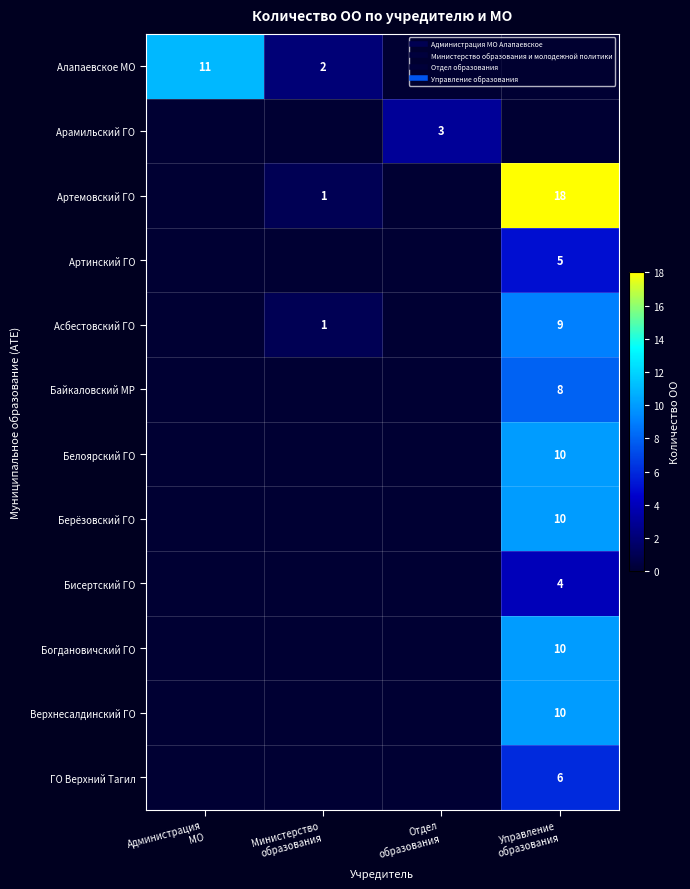

List the series in order of their peak value, lowest first.

Арамильский ГО, Бисертский ГО, Артинский ГО, ГО Верхний Тагил, Байкаловский МР, Асбестовский ГО, Белоярский ГО, Берёзовский ГО, Богдановичский ГО, Верхнесалдинский ГО, Алапаевское МО, Артемовский ГО